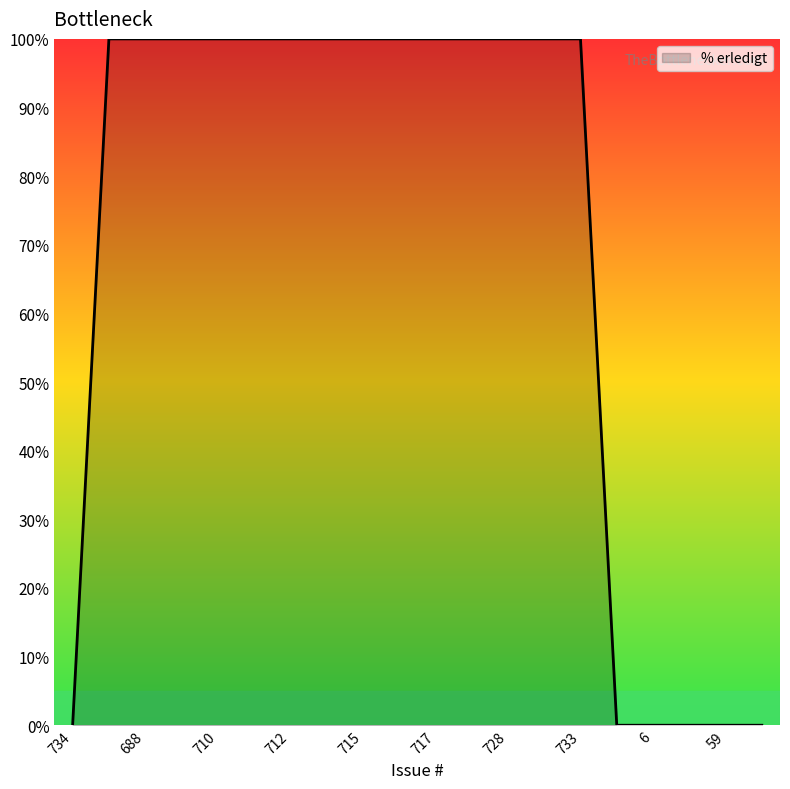

What is the difference between the maximum and minimum values?

100